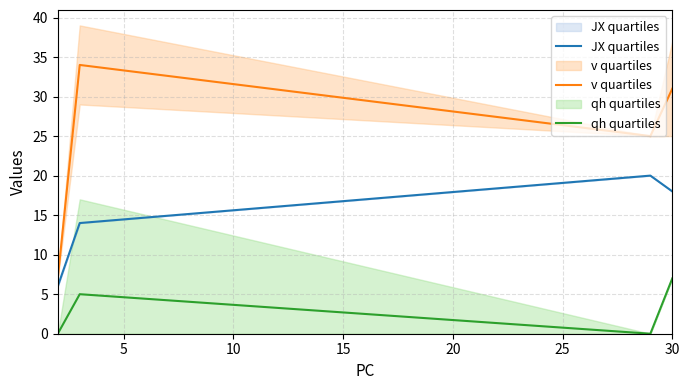

Count the qh quartiles values in the range 0 to 7.

4